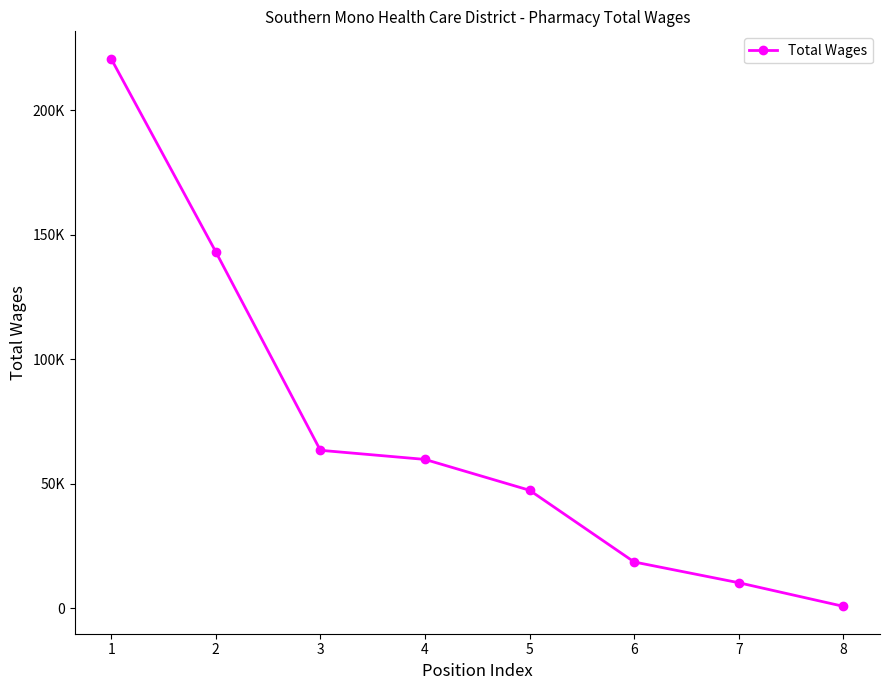

What is the minimum value shown in the chart?

863